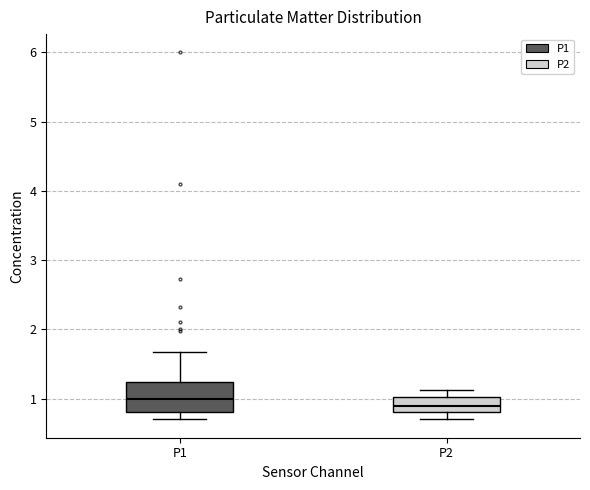

Which box is the tallest, from its lower edge to its upper edge?

P1